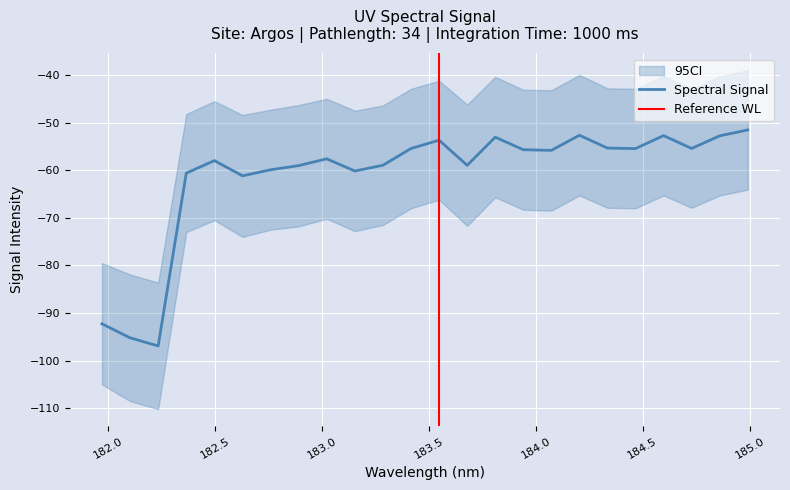

The value at 182.8925964608 is -59.0. True or false?

True